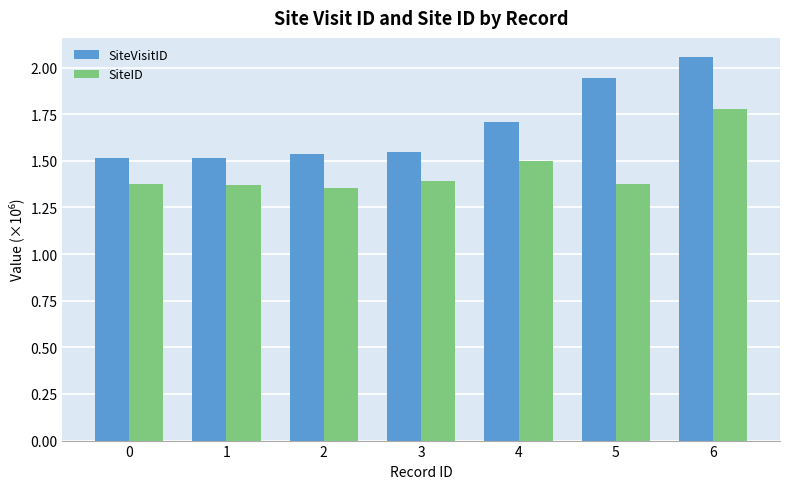

At how many categories does at least one series exceed 1?

7